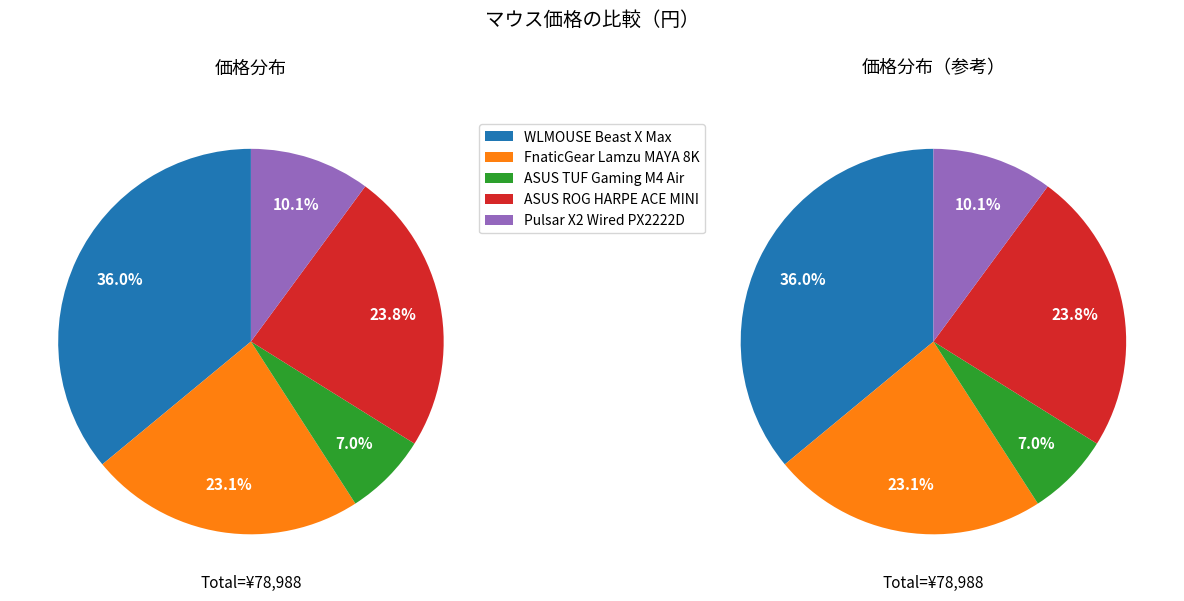

Combined, do WLMOUSE Beast X Max and ASUS ROG HARPE ACE MINI account for over 50%?

Yes